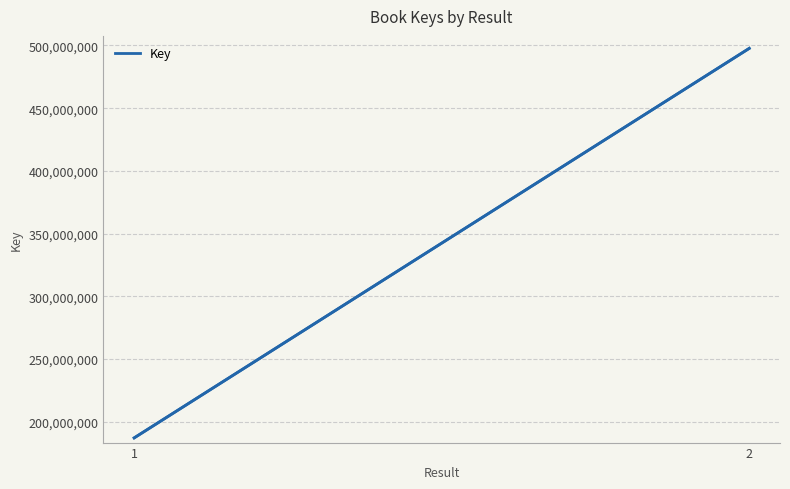

What is the average value?

342387181.5